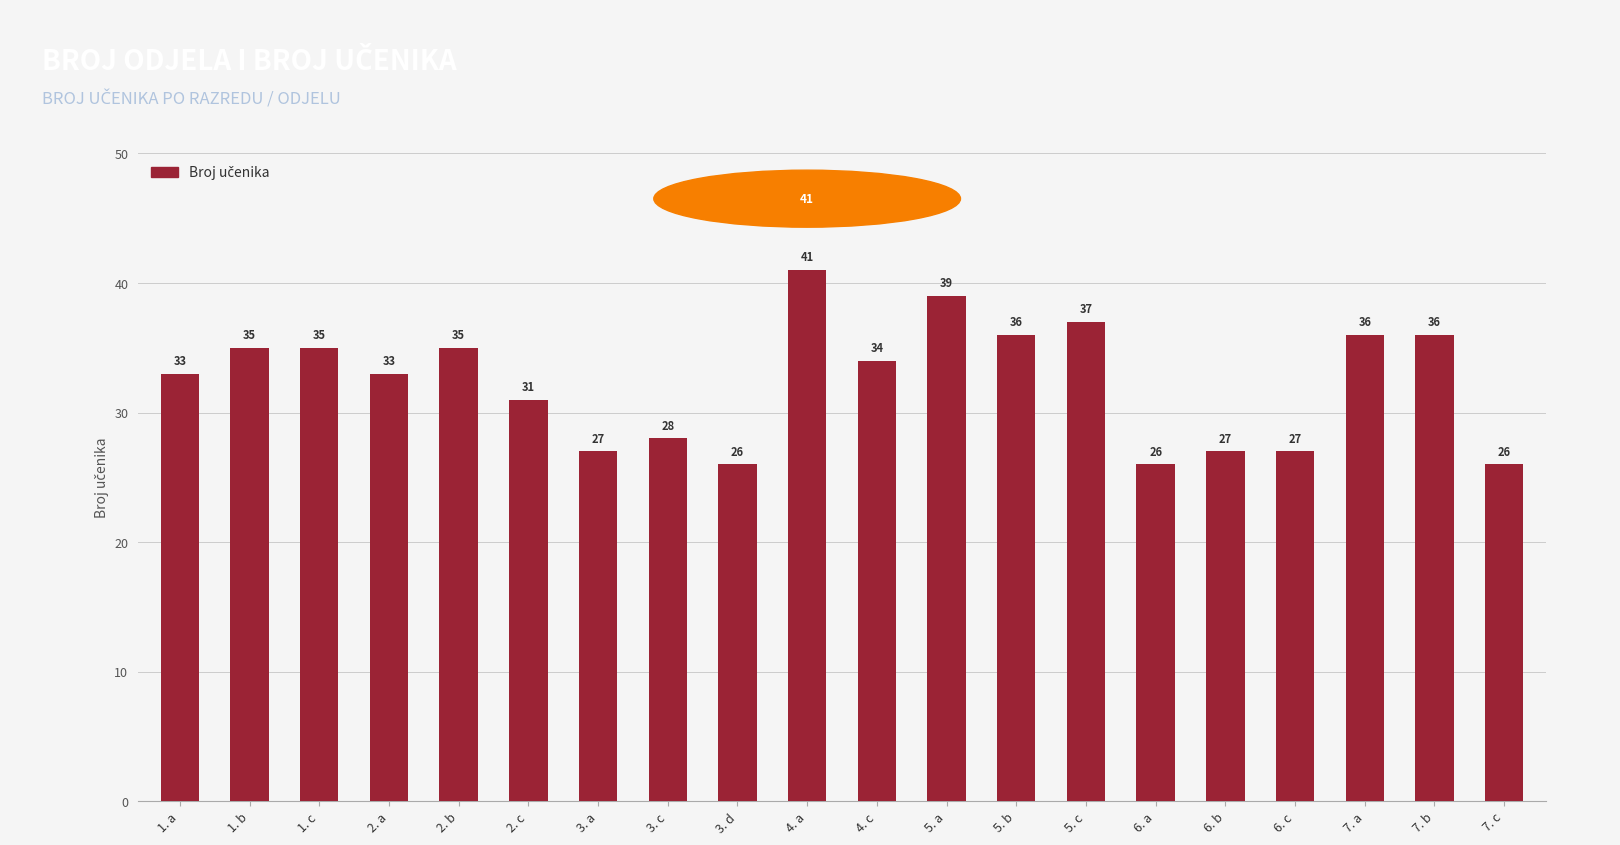

What is the maximum value shown in the chart?

41